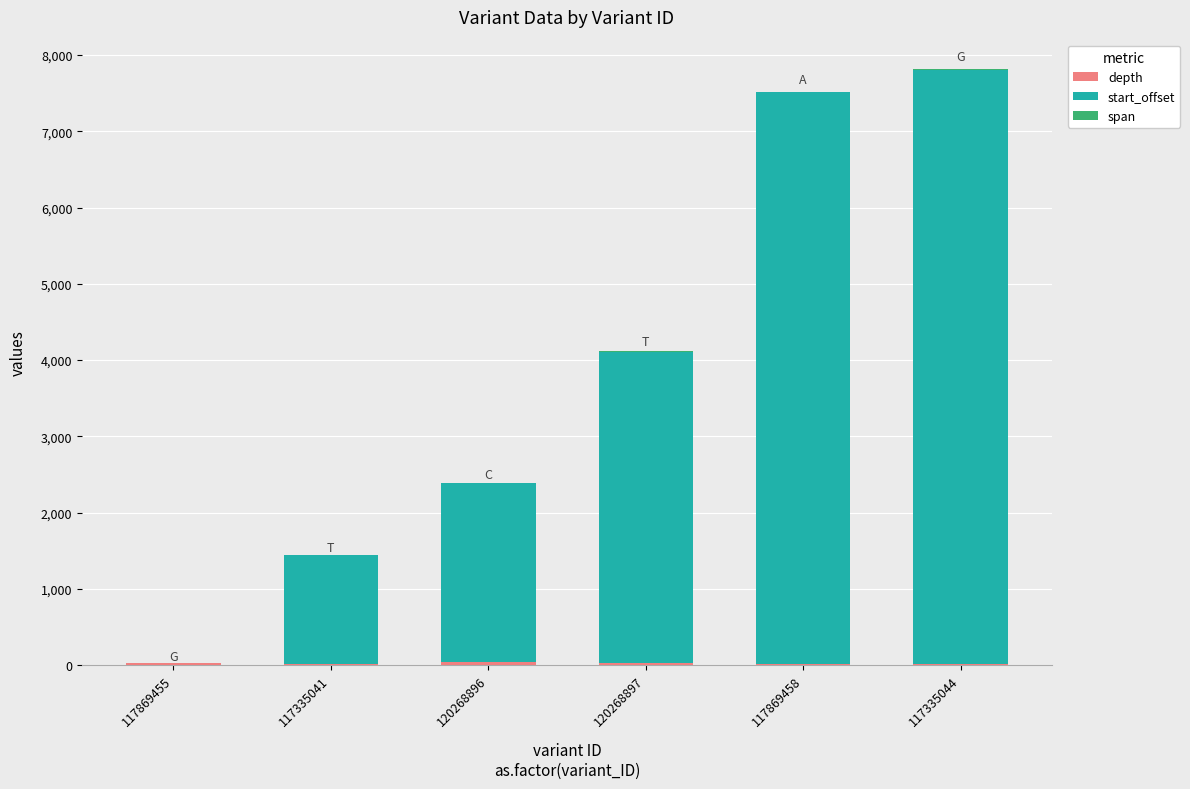

Read the depth value at 117335044.

20